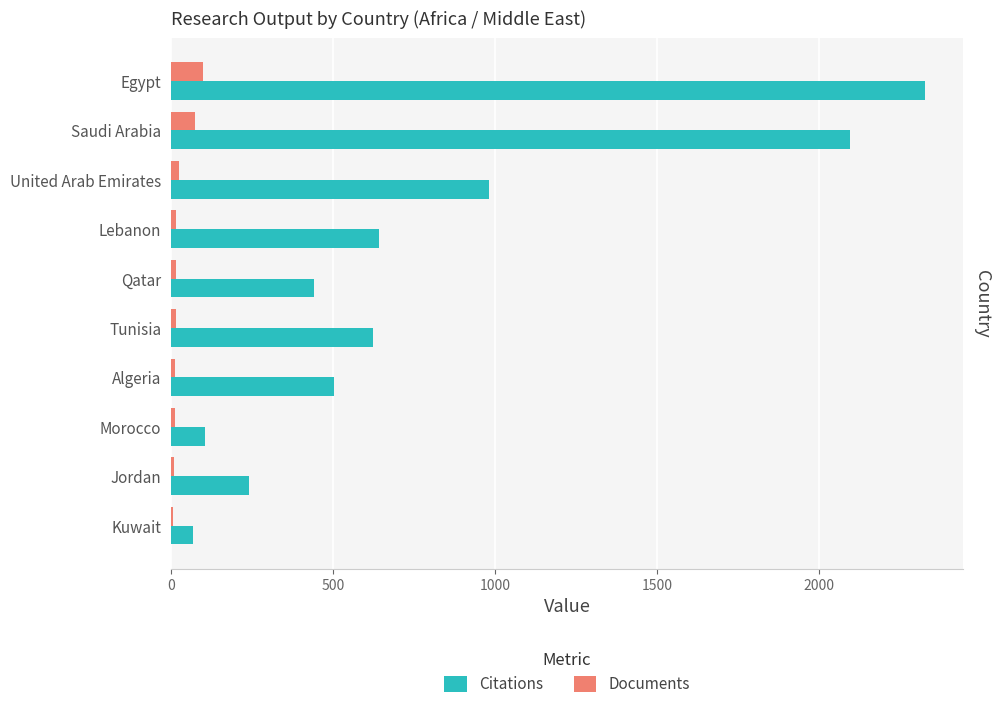

Is the value of Documents at Lebanon greater than the value of Citations at Jordan?

No